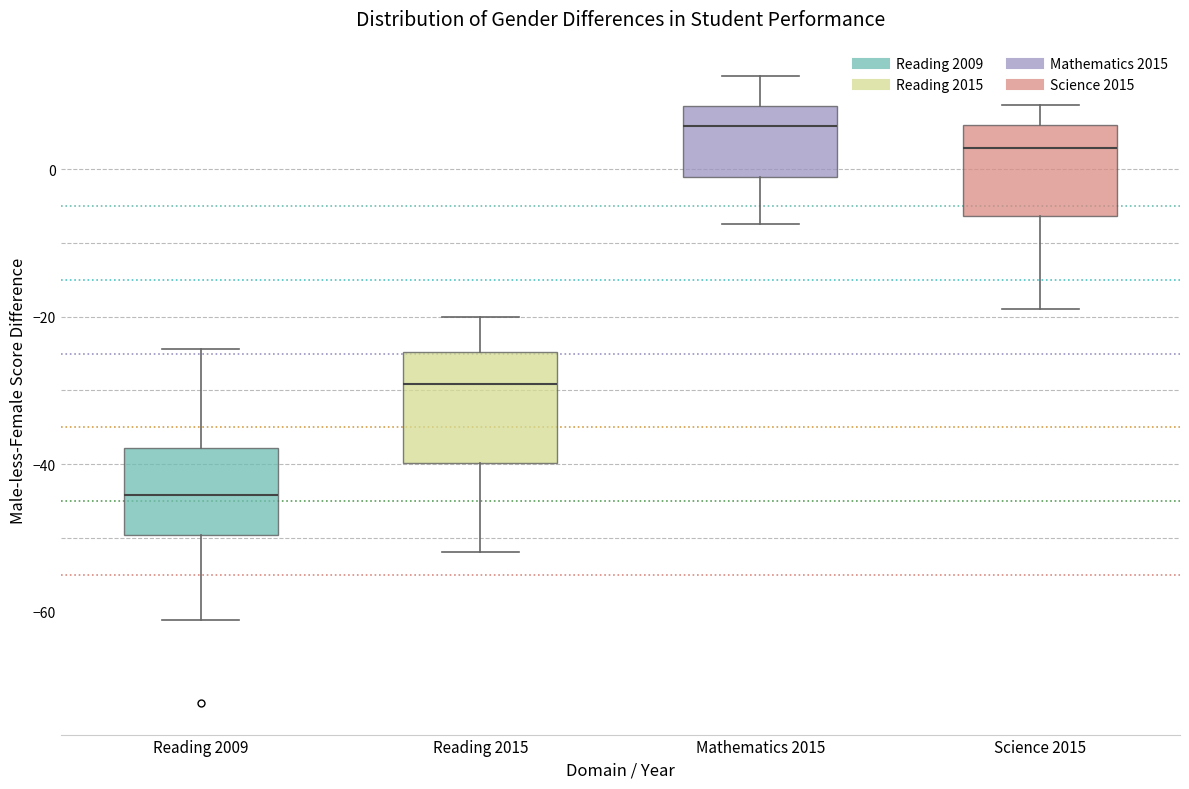

Reading left to right, read every box against the y-axis: the position of its median line, the range the box covers, and the ends of its whiskers. The values are not printed on the chart, so give them approximately, as read against the axis.

Reading 2009: median -44, box -50 to -38, whiskers -62 to -24
Reading 2015: median -30, box -40 to -24, whiskers -52 to -20
Mathematics 2015: median 6, box -2 to 8, whiskers -8 to 12
Science 2015: median 2, box -6 to 6, whiskers -20 to 8